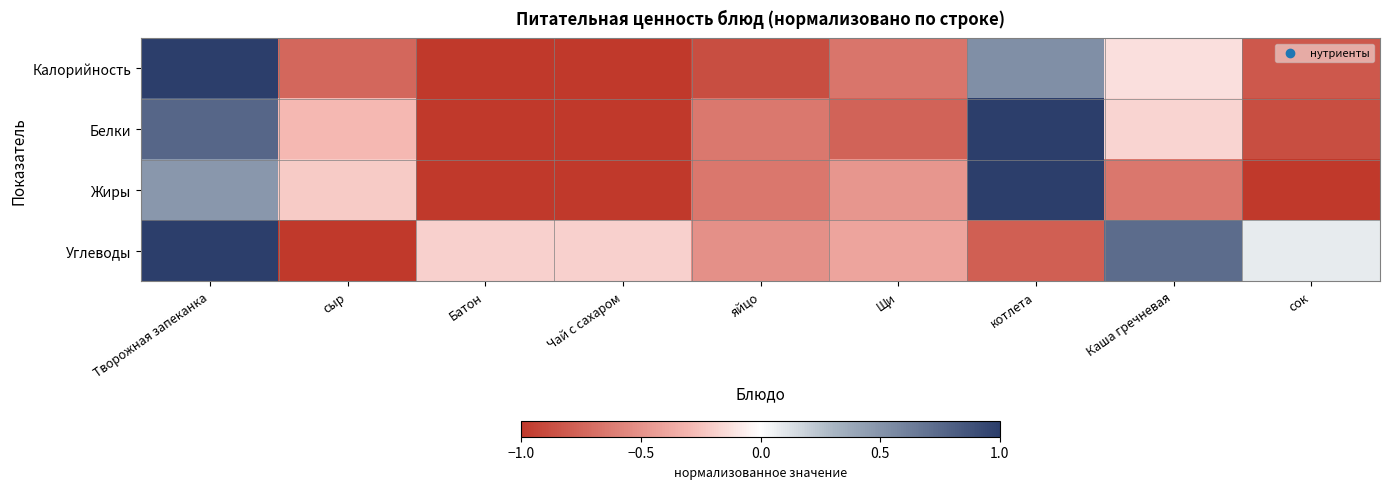

What is the greatest value displayed?

1.0